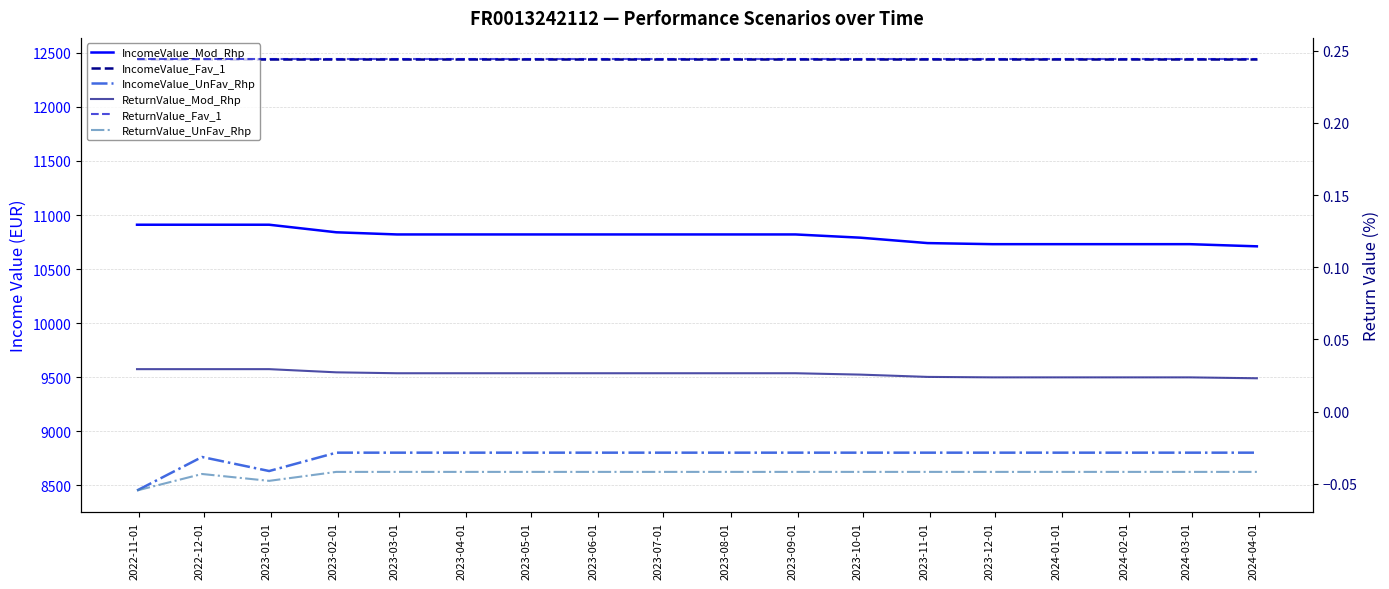

Is the value of ReturnValue_Mod_Rhp at 2023-11-01 greater than the value of IncomeValue_Fav_1 at 2023-02-01?

No